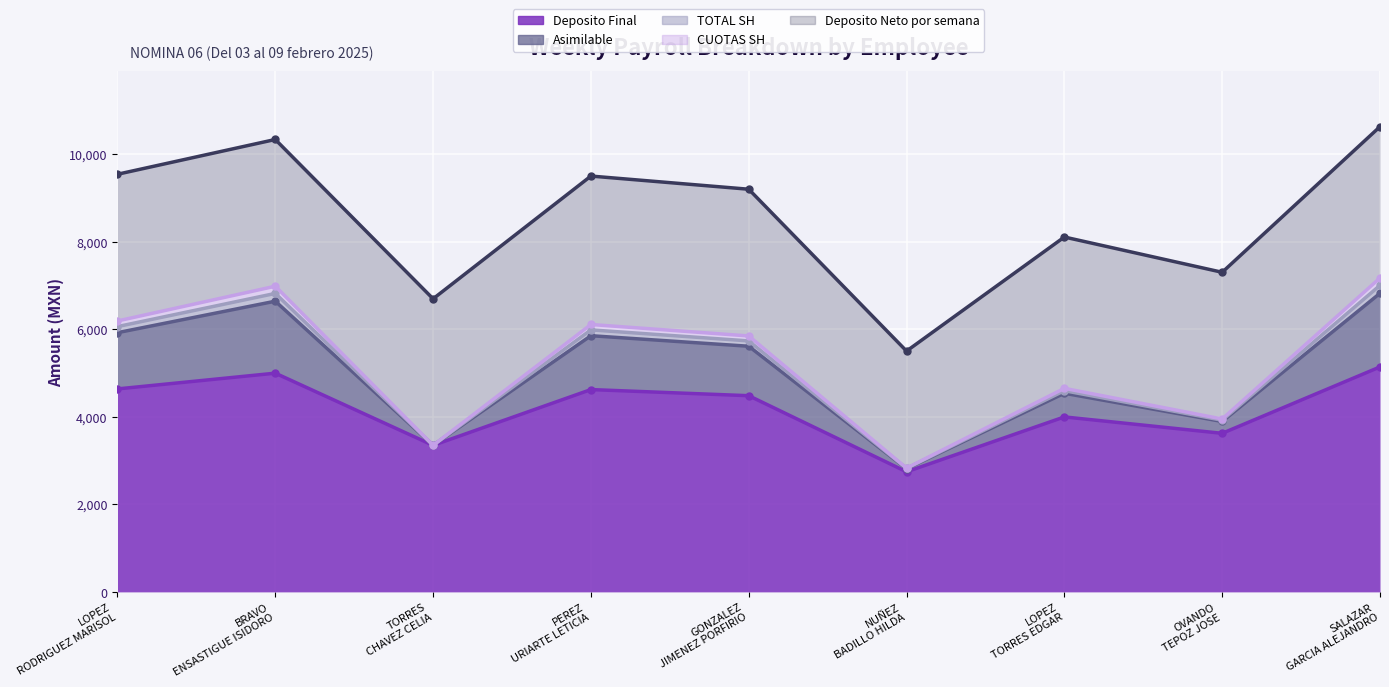

What is the approximate value of CUOTAS SH at OVANDO TEPOZ JOSE?

3895.8